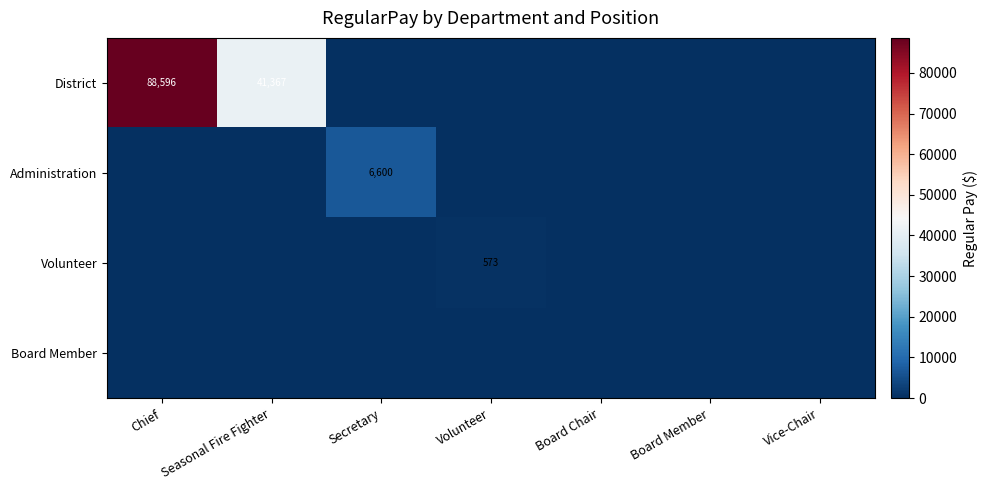

Which series has the widest spread of values?

District